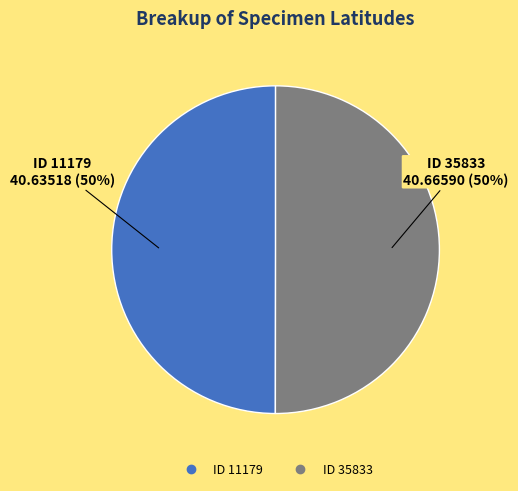

To the nearest percent, what is the average slice percentage?

50%